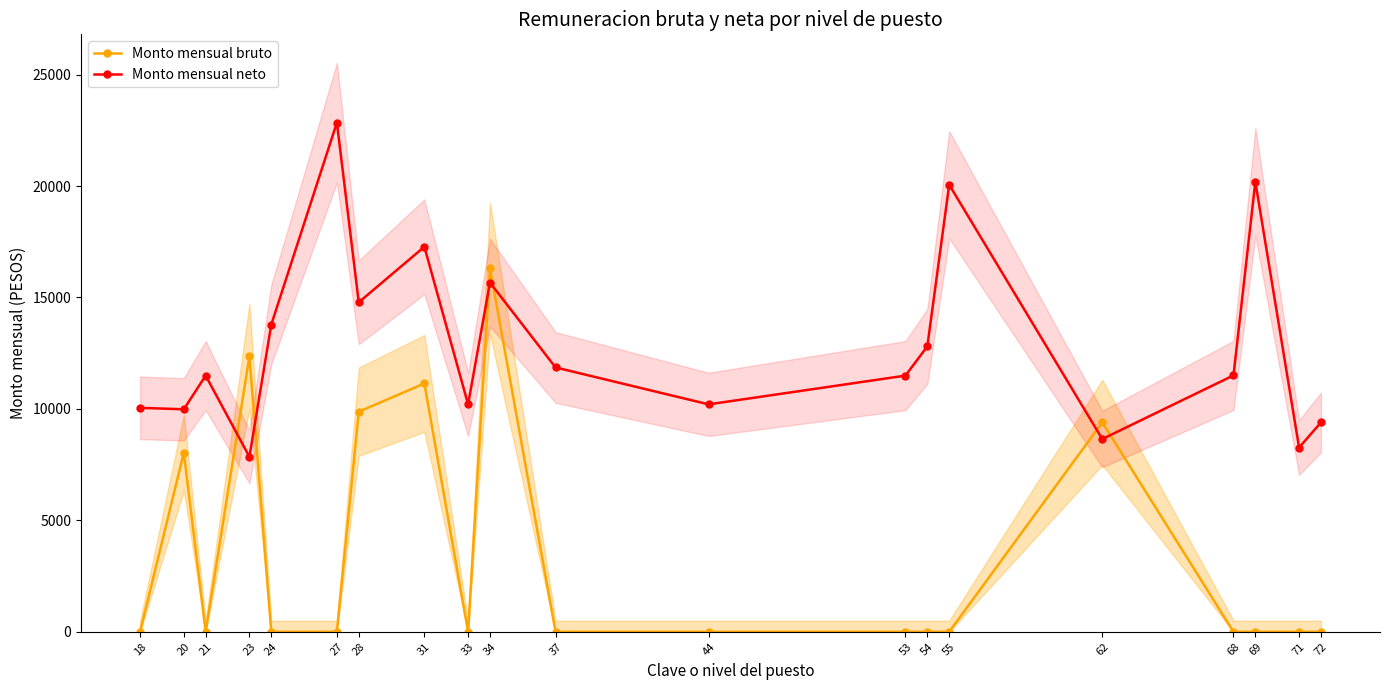

What is the difference between the maximum and minimum values in the Monto mensual bruto series?

16311.0